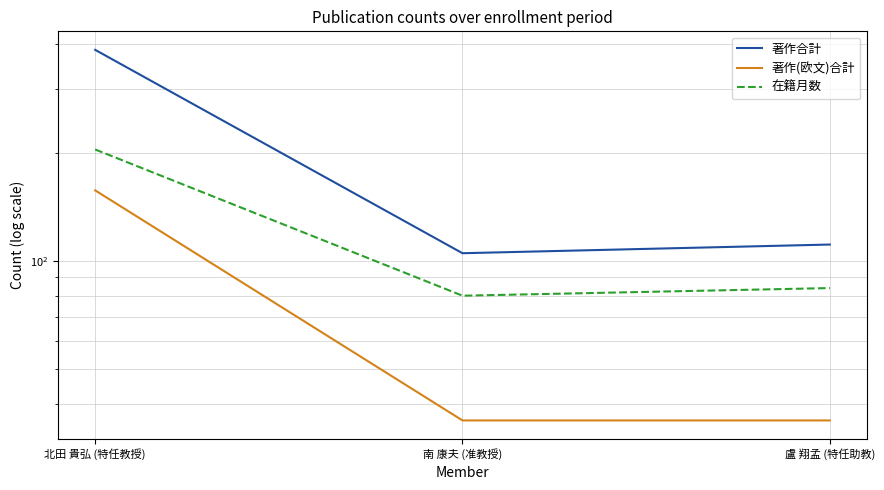

Which series has the largest range (max minus min)?

著作合計